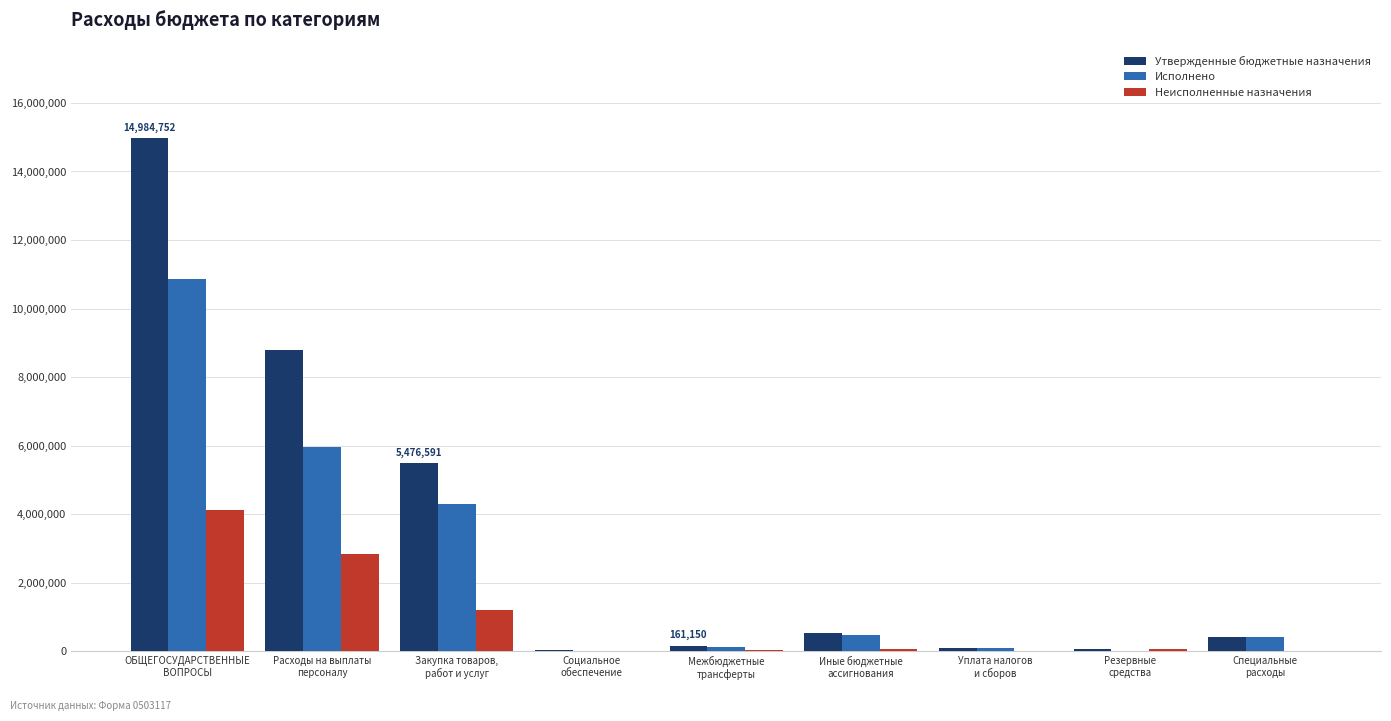

What is the maximum value for Неисполненные назначения?

4123467.8